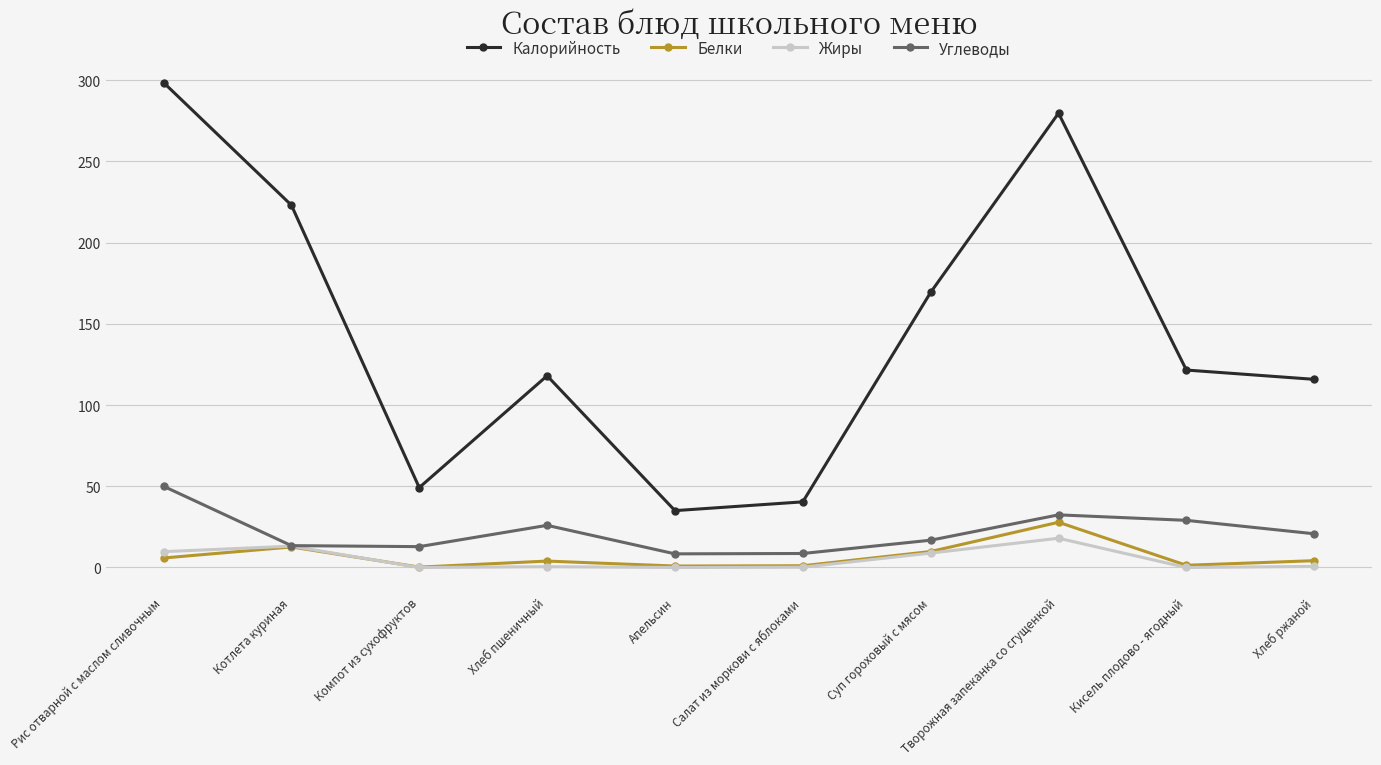

What is the difference between the maximum and second lowest values in the Калорийность series?

258.1